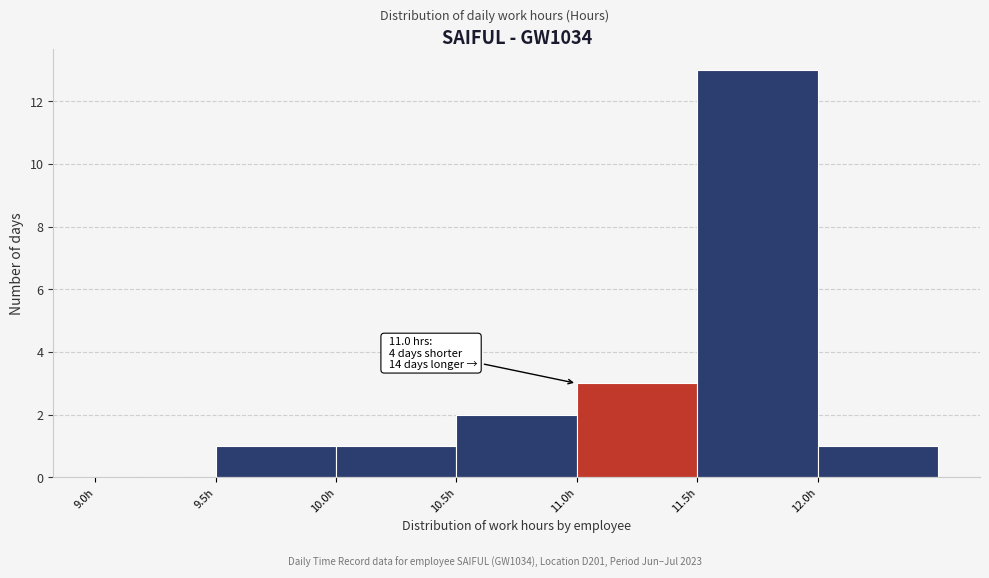

Over which range of the x-axis is the bar tallest?

11.5 to 12.0